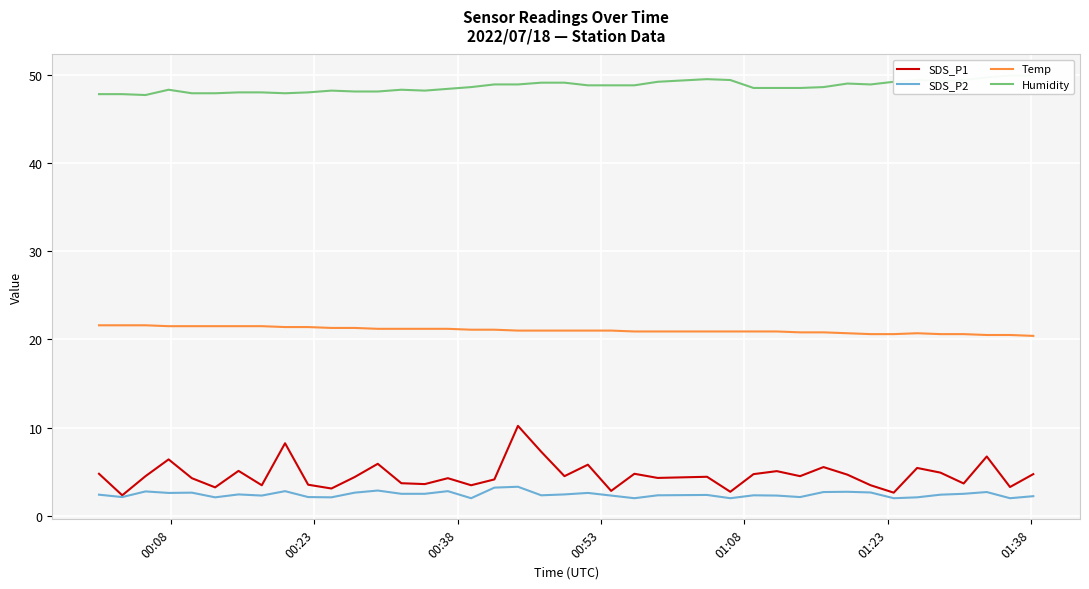

True or false: Temp and SDS_P2 cross at least once.

False